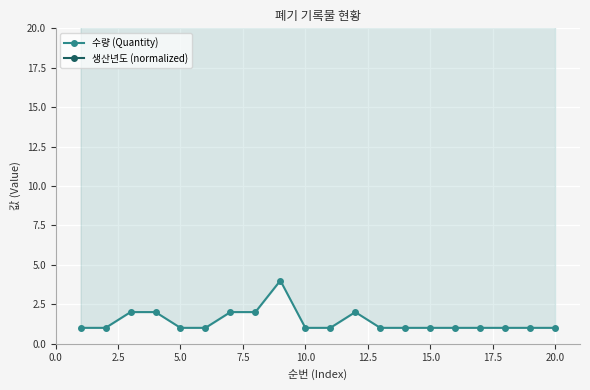

At how many categories does at least one series exceed 7?

20